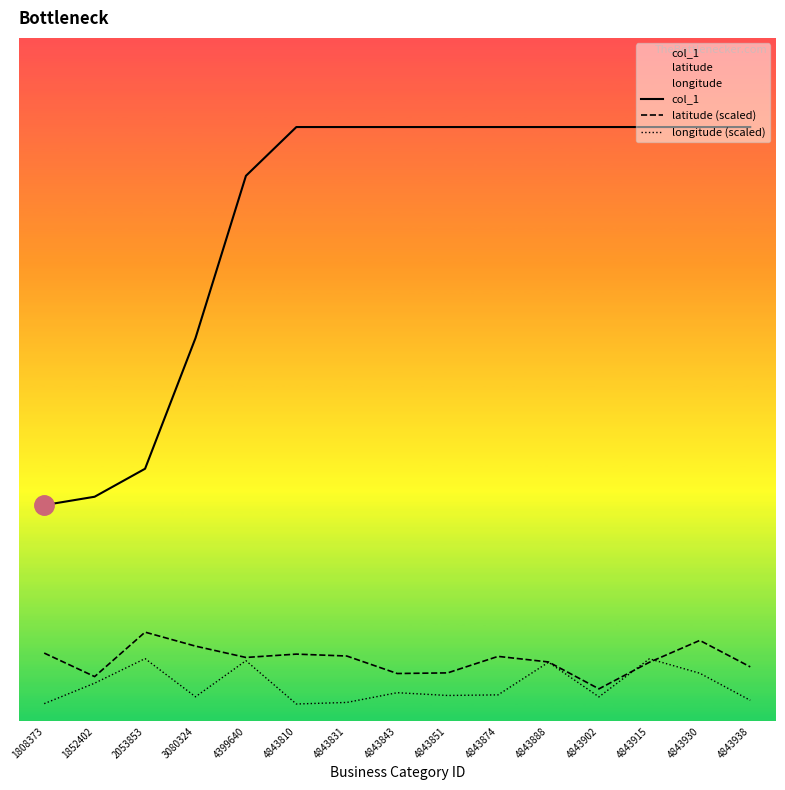

Which has a higher value, 1852402 or 3080324?

3080324